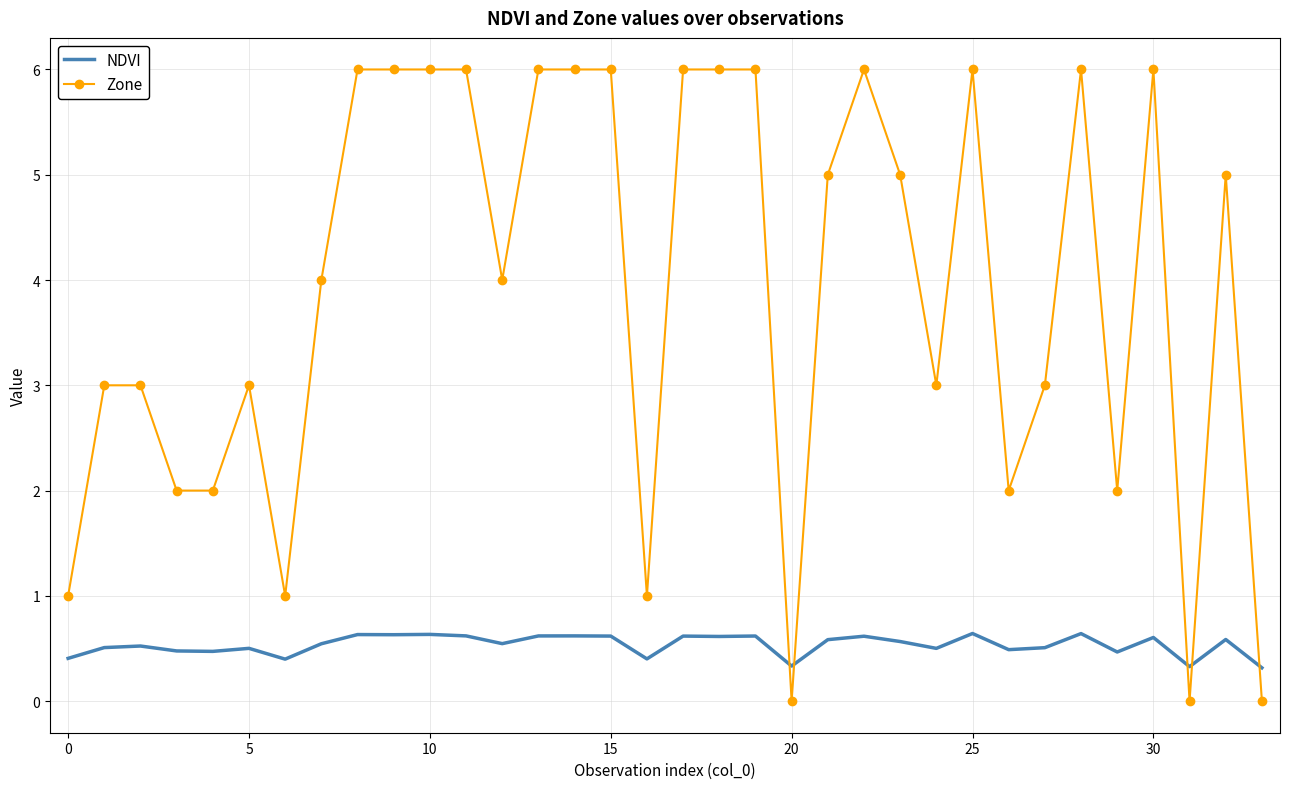

Which series has the widest spread of values?

Zone